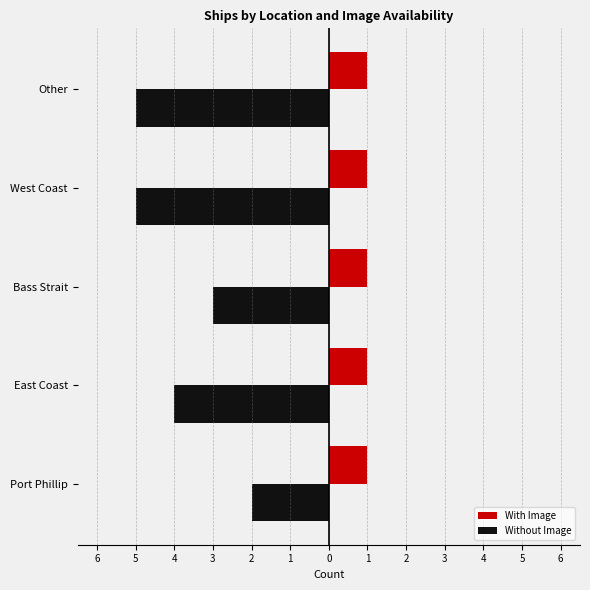

What are all the series names shown in the legend?

With Image, Without Image